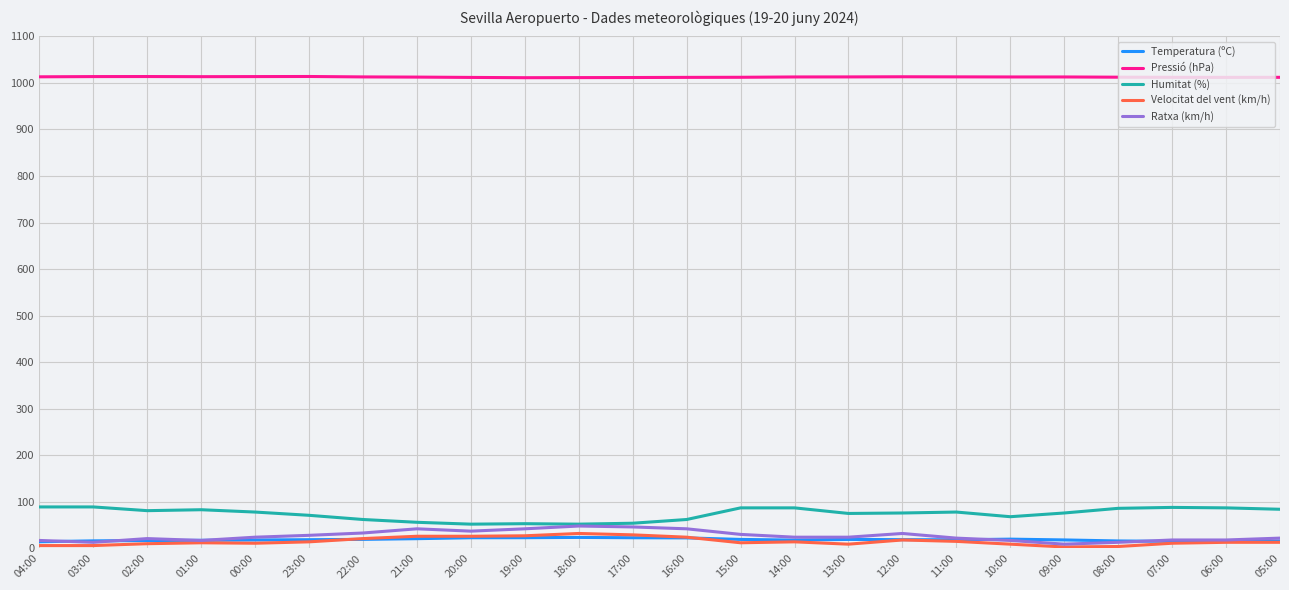

Which series has the largest total across all categories?

Pressió (hPa)